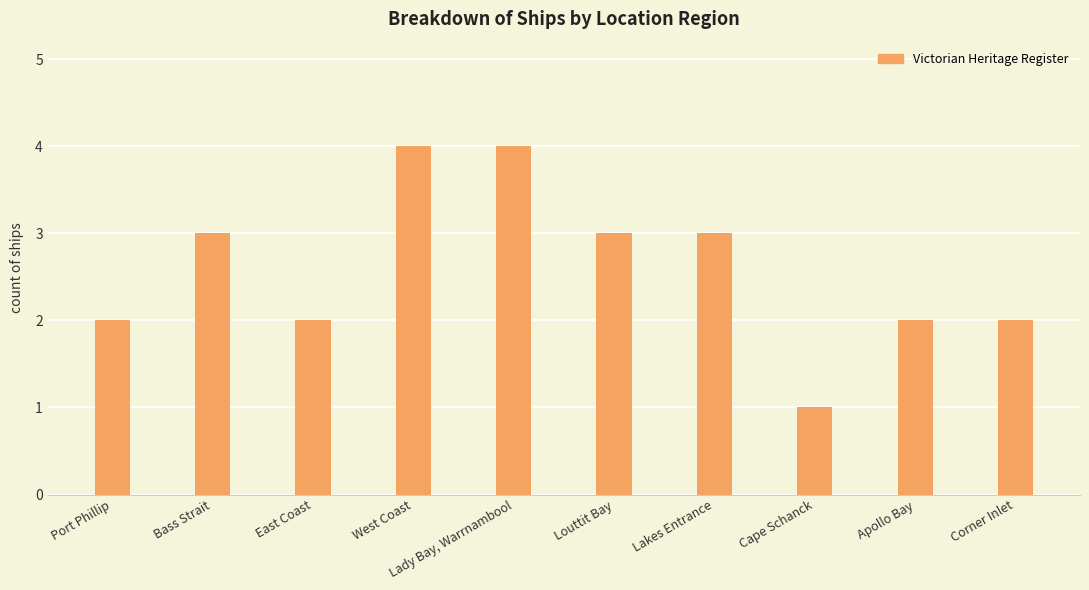

What is the approximate value at Cape Schanck?

1